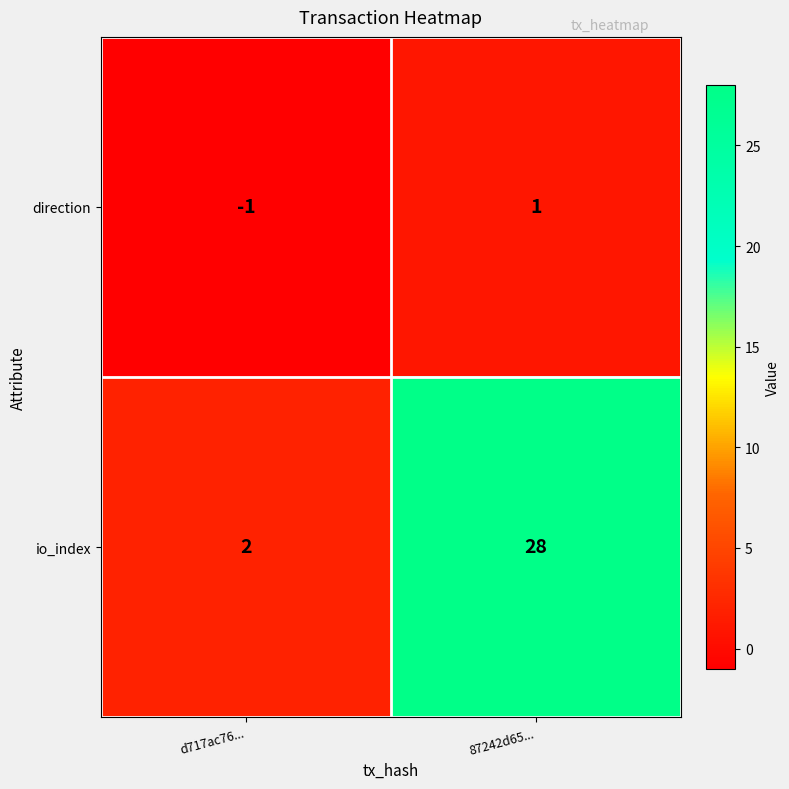

Which category has the lowest value in the direction series?

d717ac76...